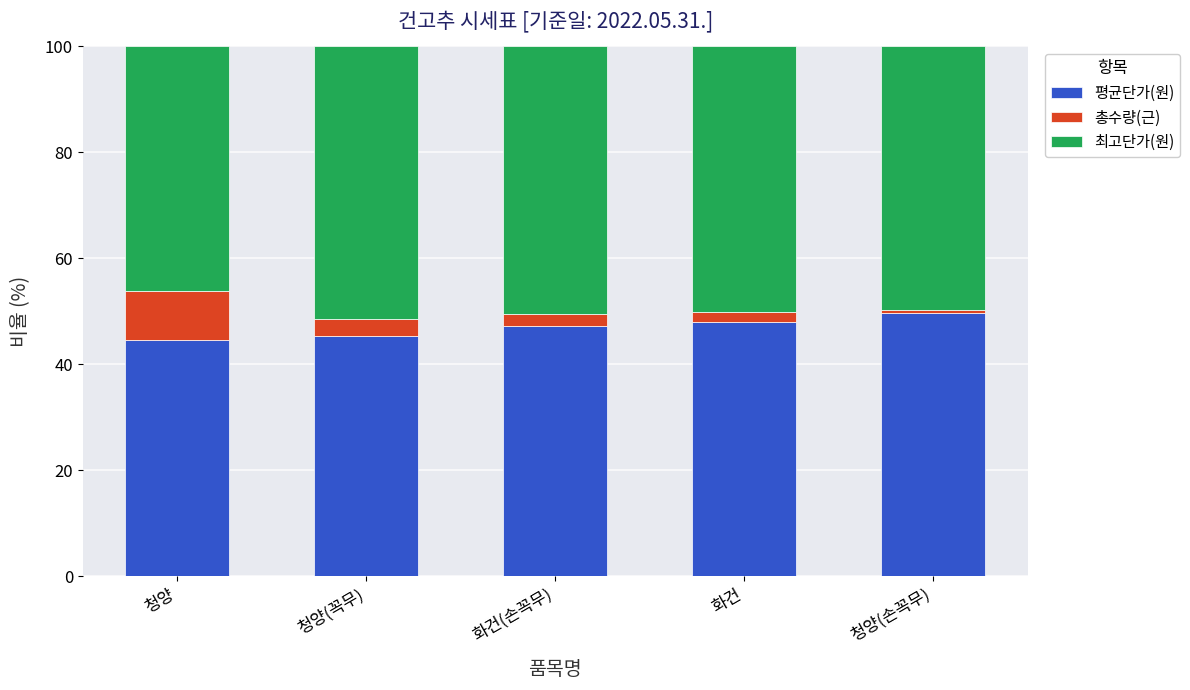

What is the difference between the maximum and second lowest values in the 평균단가(원) series?

4.3